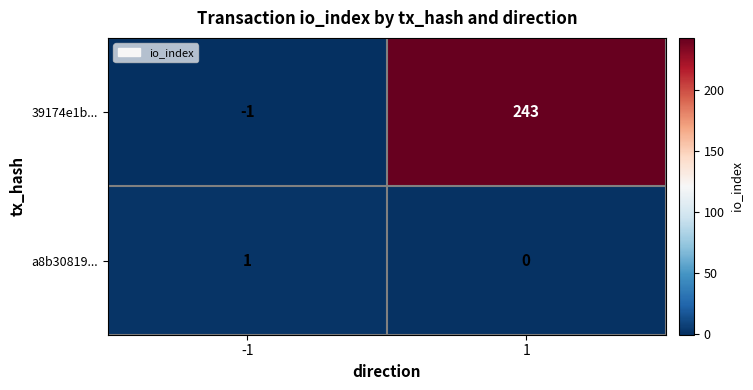

Which category has the lowest value across all series?

-1